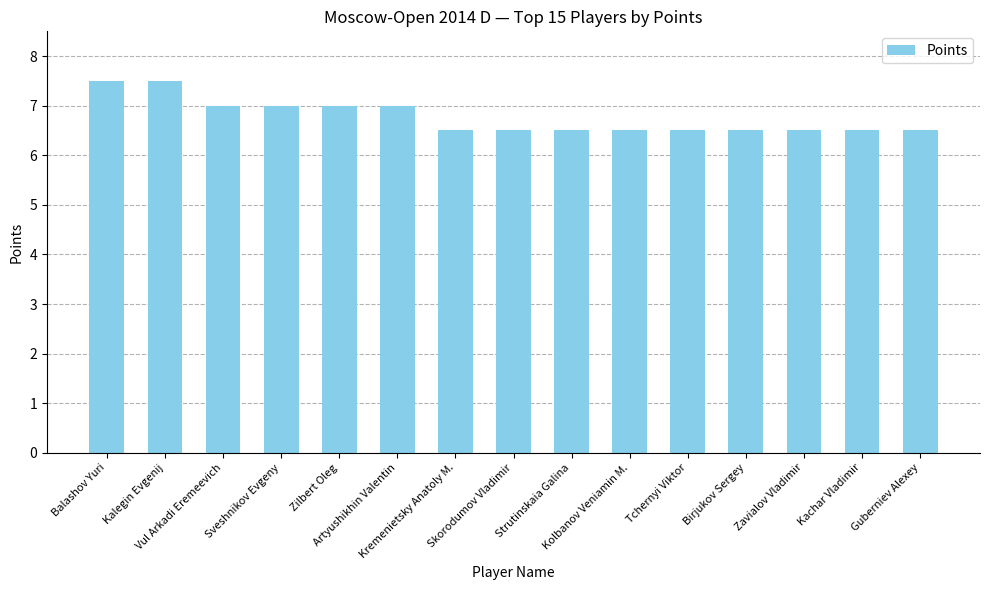

True or false: the data shows 6.5 at Kolbanov Veniamin M..

True